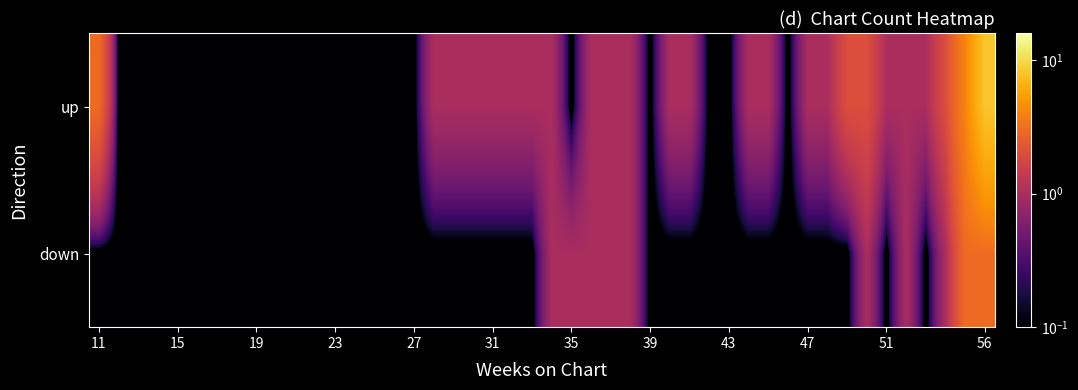

Rank the series by their maximum value, from lowest to highest.

down, up